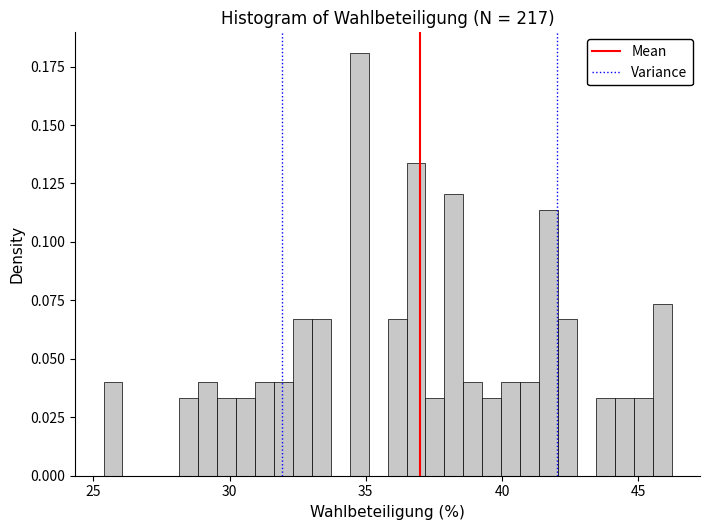

Read against the x-axis, roughly where is the centre of the tallest bar?

35.0